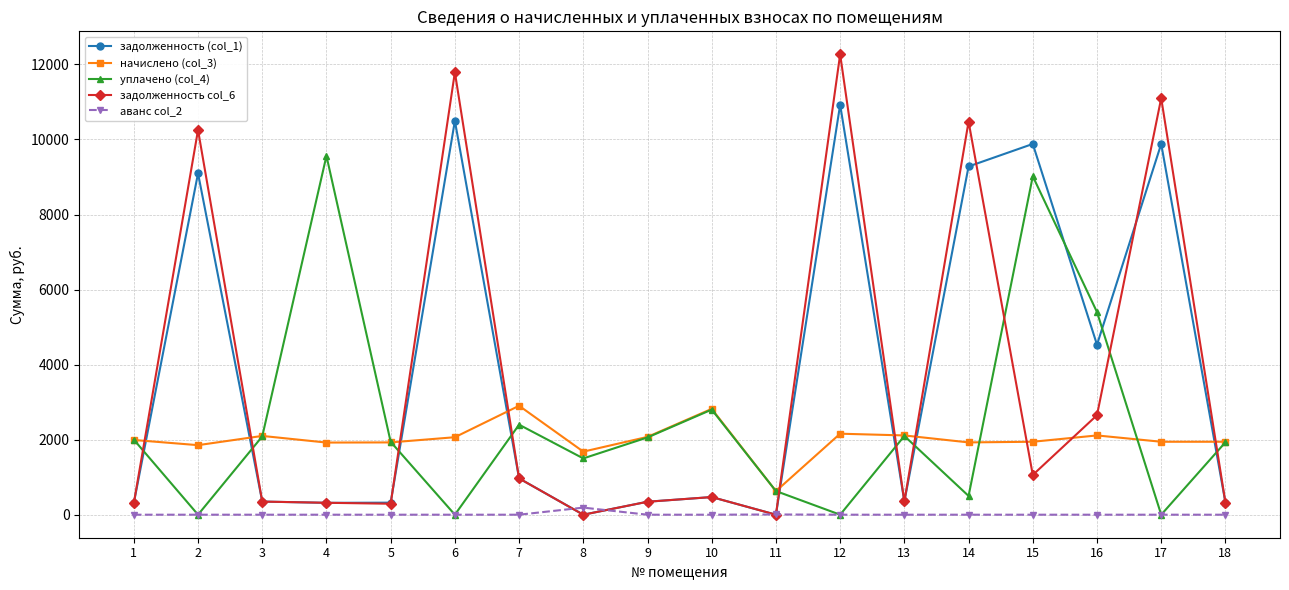

True or false: уплачено (col_4) has more than 2 interior local peaks.

True